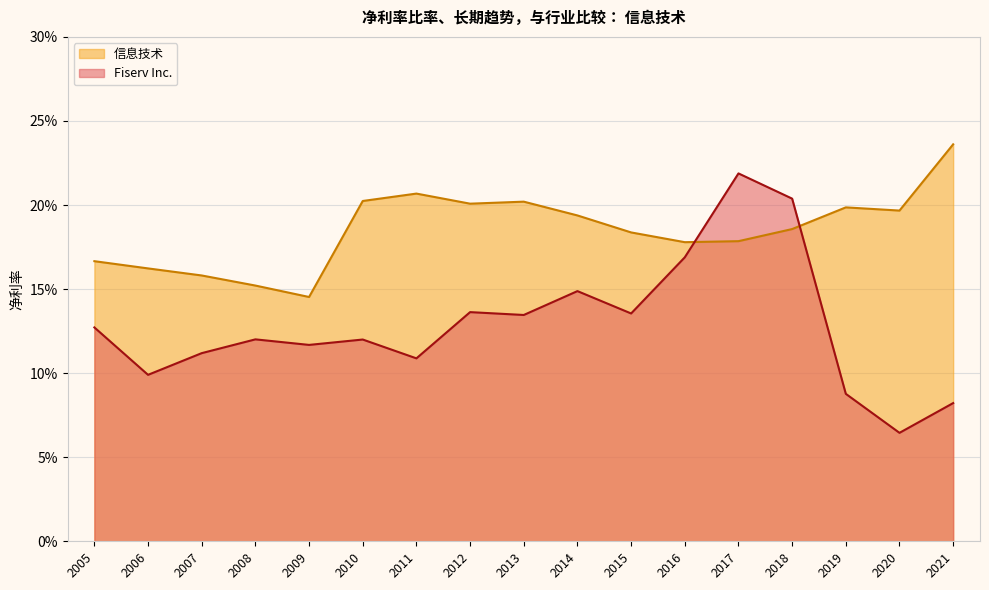

What is the value of the Fiserv Inc. point at the 11th from the left?

0.1